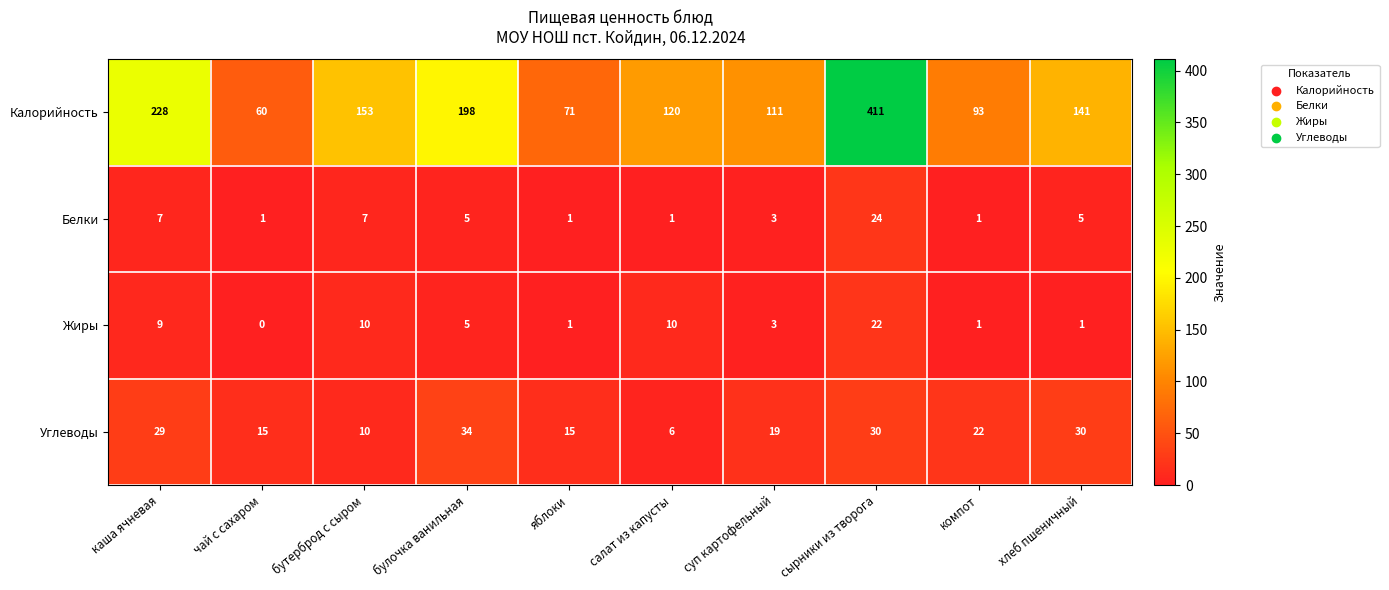

Where does the Калорийность series first go above 141?

каша ячневая